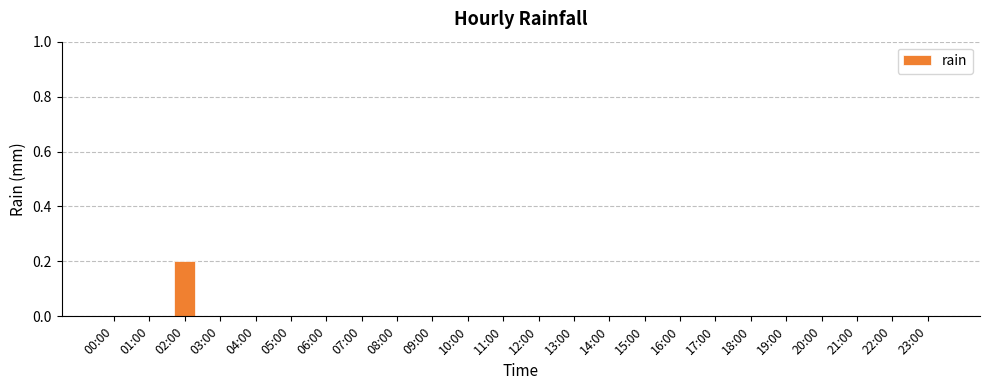

What is the change in value from 02:00 to 07:00?

-0.2